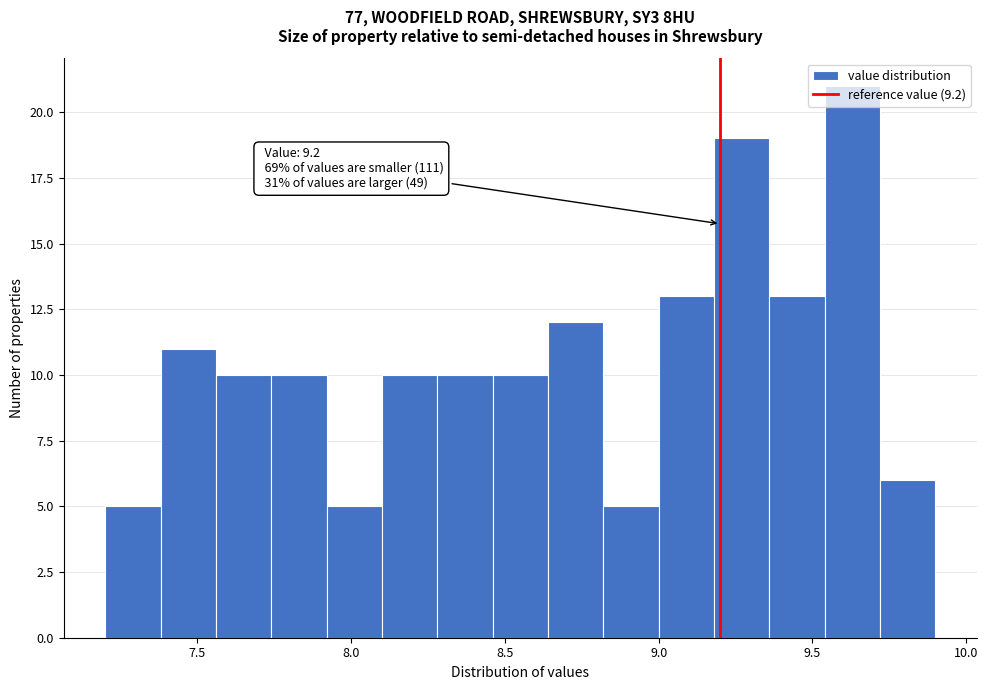

Read against the x-axis, roughly where is the centre of the tallest bar?

9.65